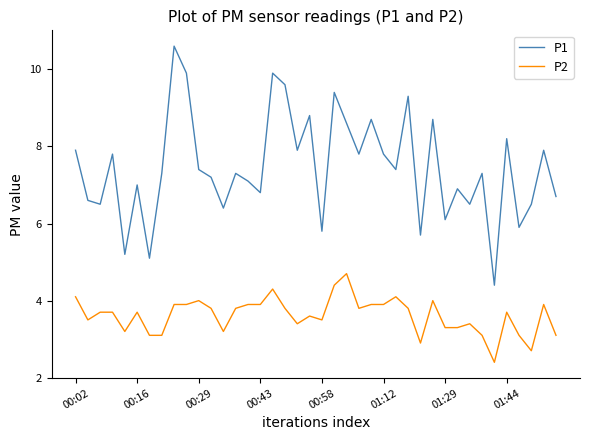

How many distinct data groups are displayed?

2